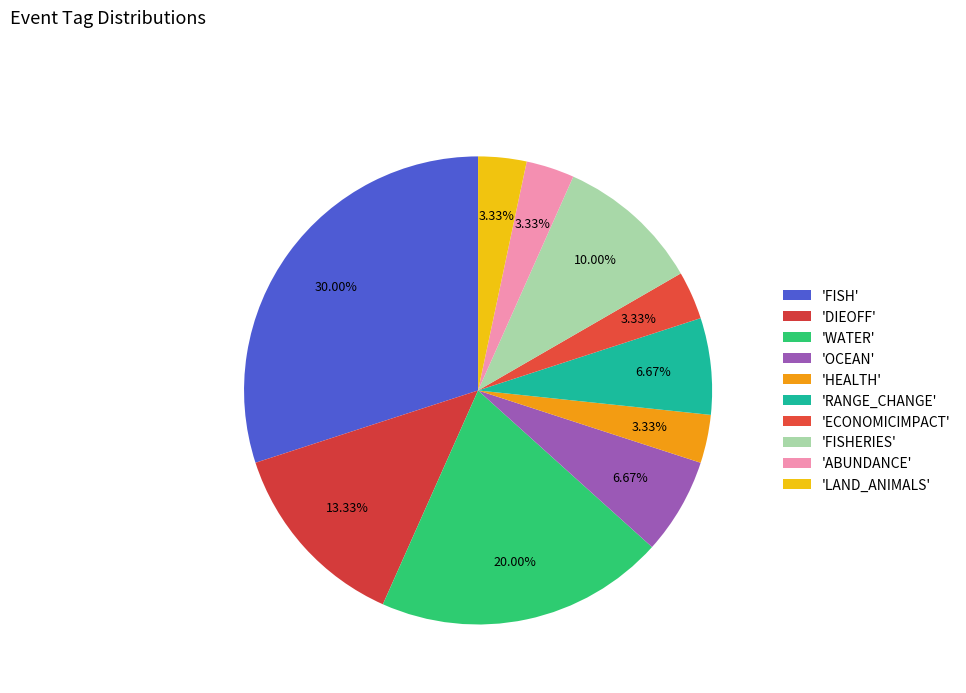

Count the number of slices in the pie.

10